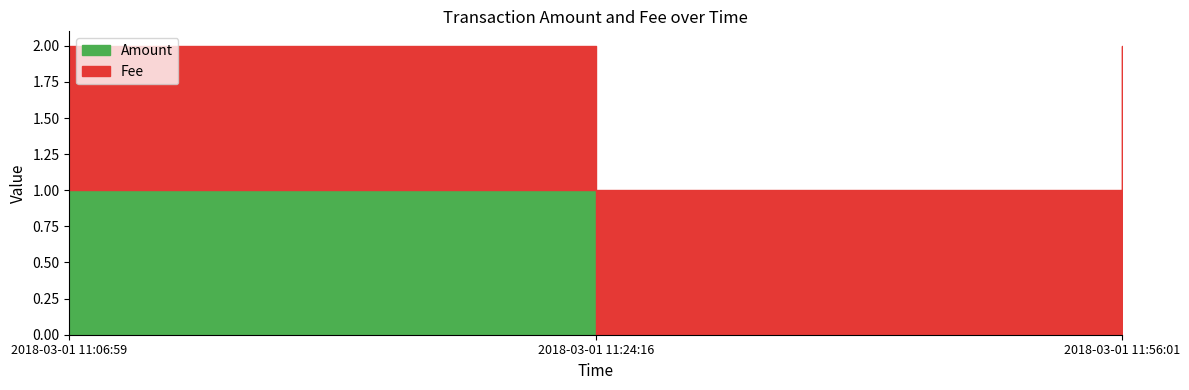

Which label corresponds to the largest value in the chart?

2018-03-01 11:06:59